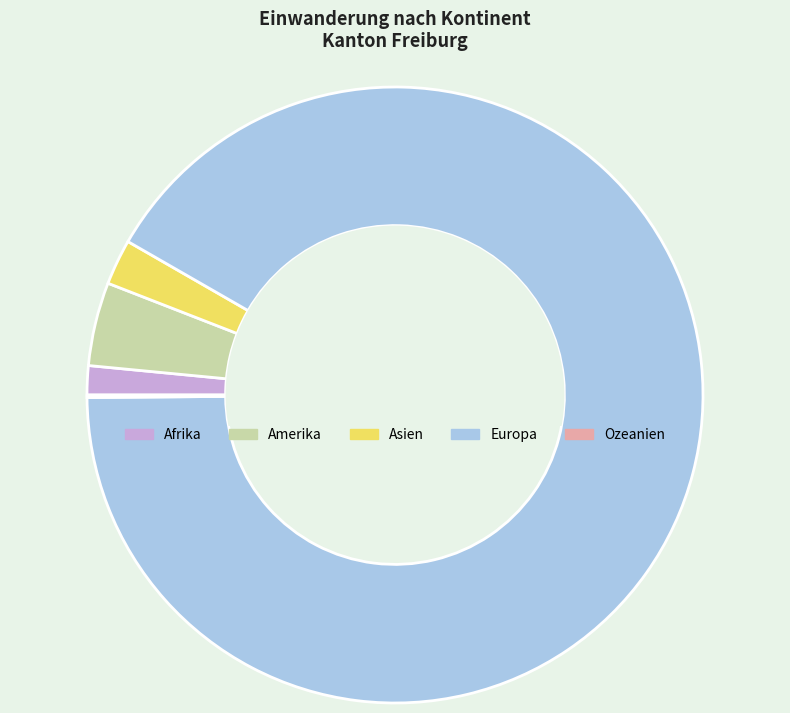

Approximately how many times larger is the value at Europa compared to Asien?

38.3